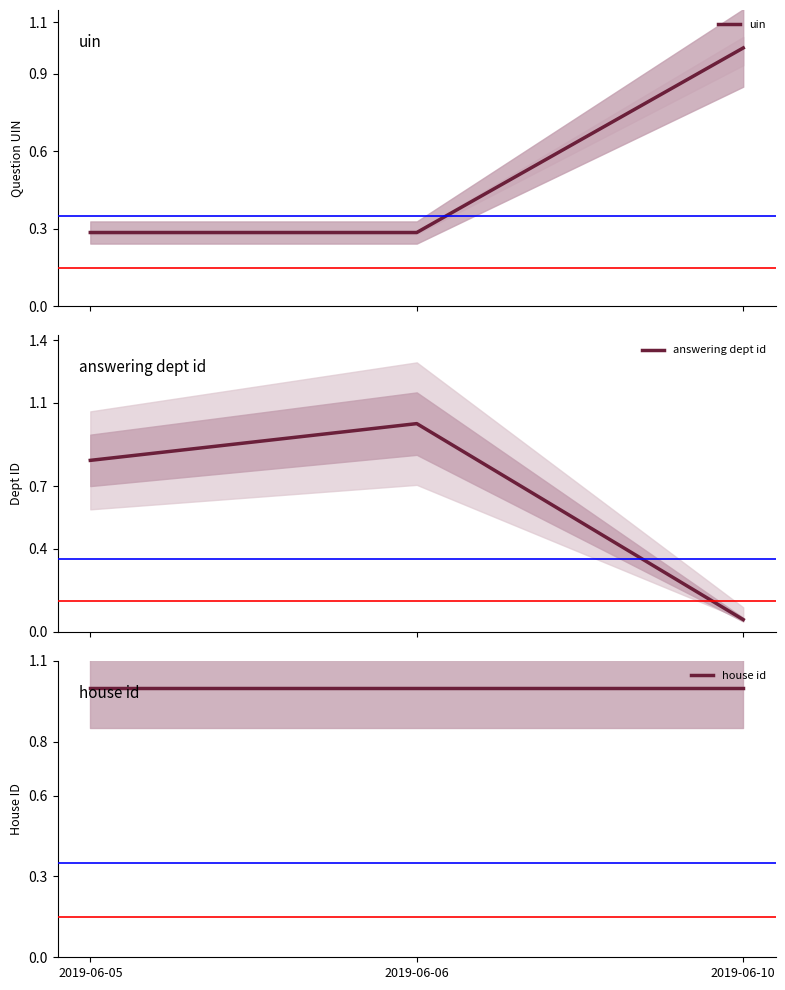

What is the value of the answering dept id point at the 1st from the left?

0.8